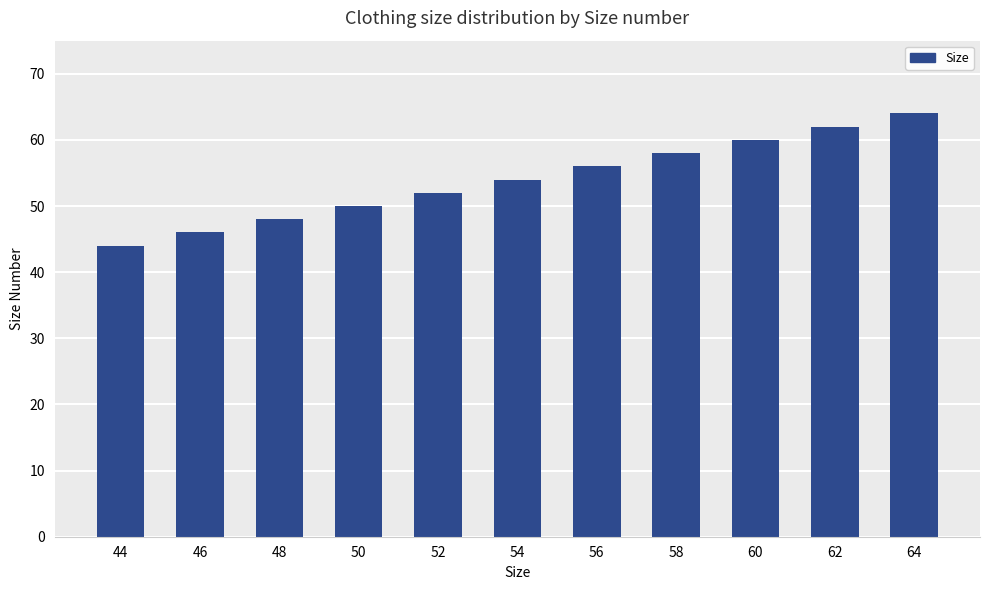

List the labels in order of value, smallest first.

44, 46, 48, 50, 52, 54, 56, 58, 60, 62, 64